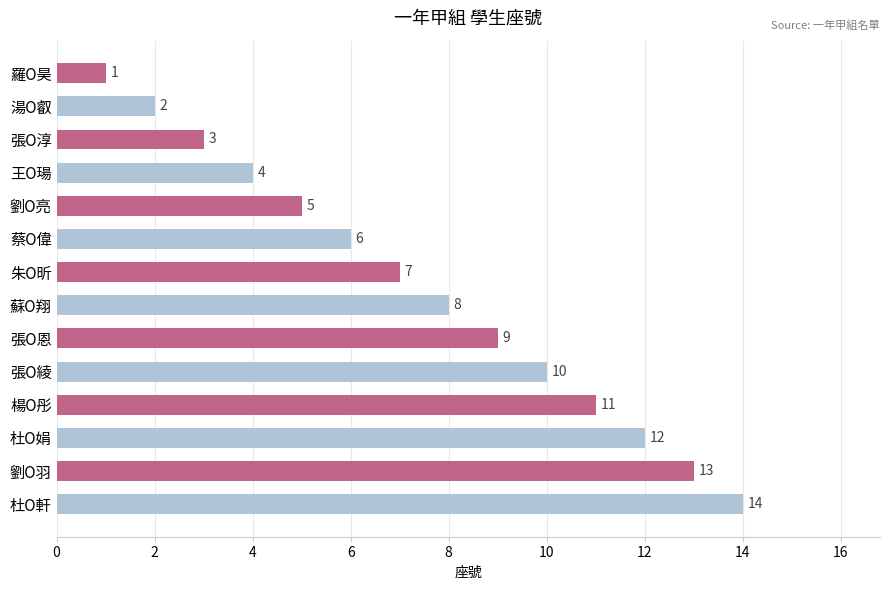

Where is the data nearest to the value 7?

朱O昕